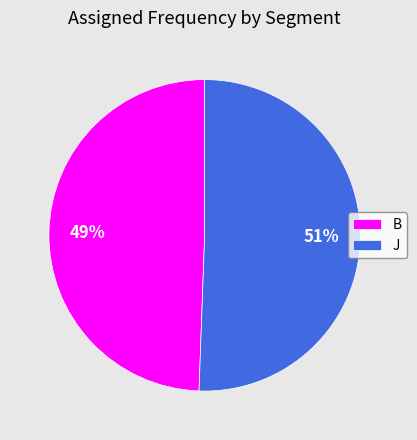

What is the ratio of the value at J to the value at B?

1.0